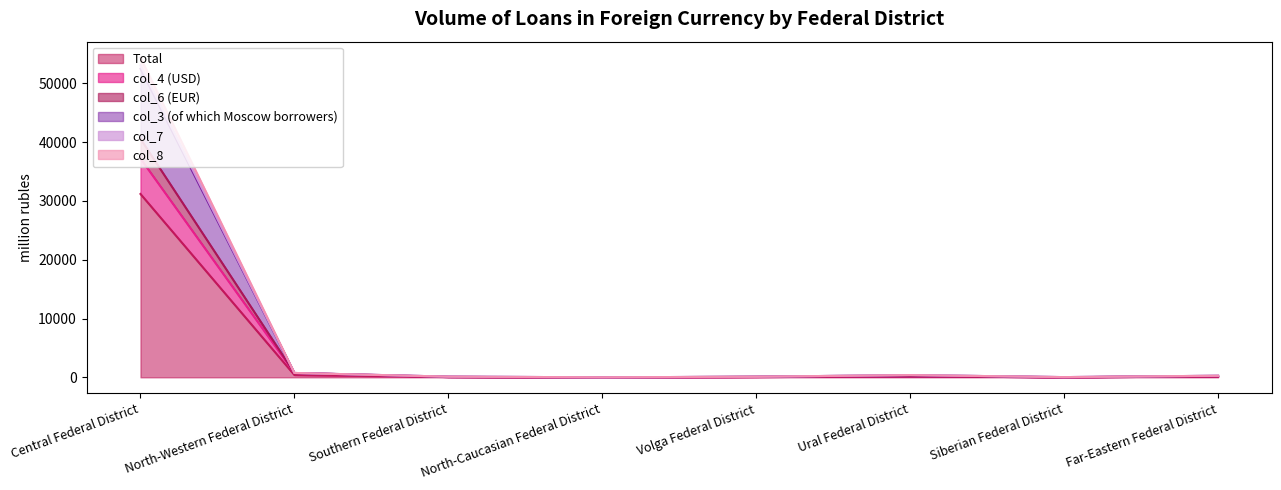

At which category does col_7 reach its first local valley?

North-Caucasian Federal District